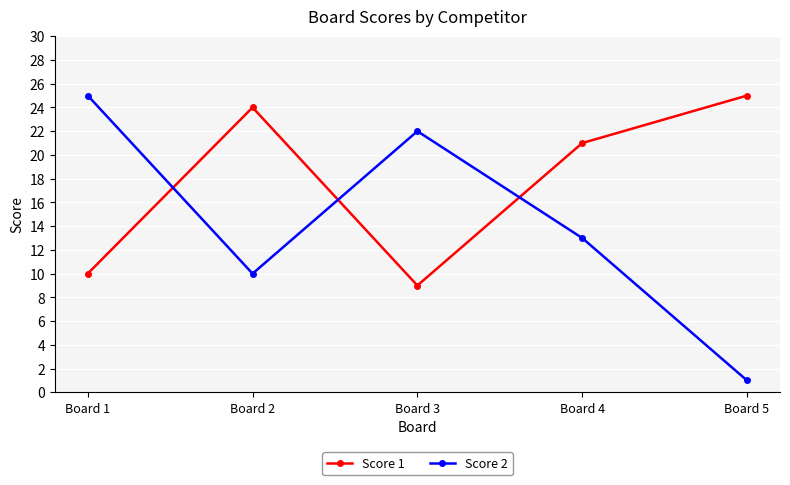

Where is Score 2 nearest to the value 13?

Board 4